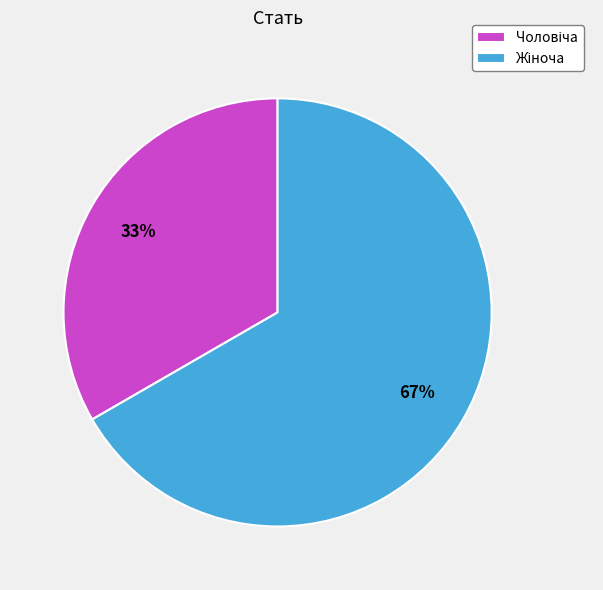

Is there a majority slice in this chart?

Yes